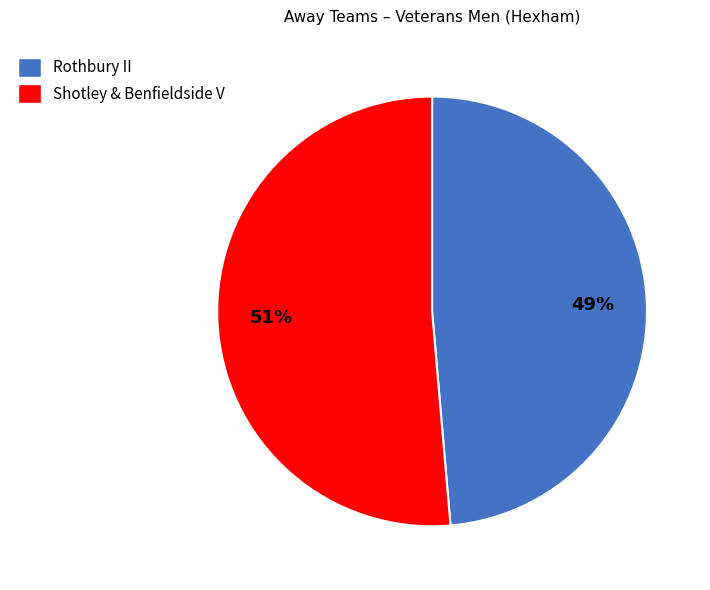

To the nearest percent, what is the average slice percentage?

50%